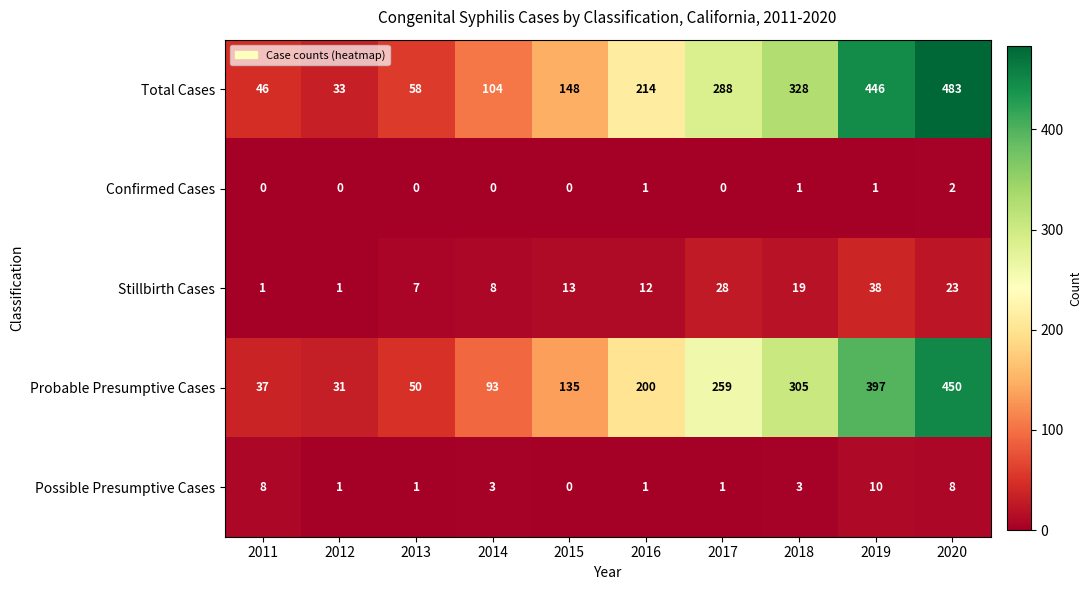

Read the Stillbirth Cases value at 2018, to the nearest 10.

20